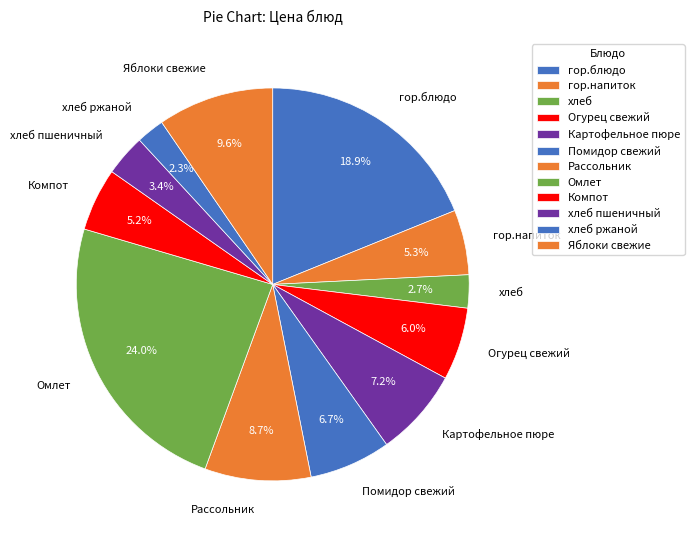

Does Картофельное пюре represent more than half of the total?

No